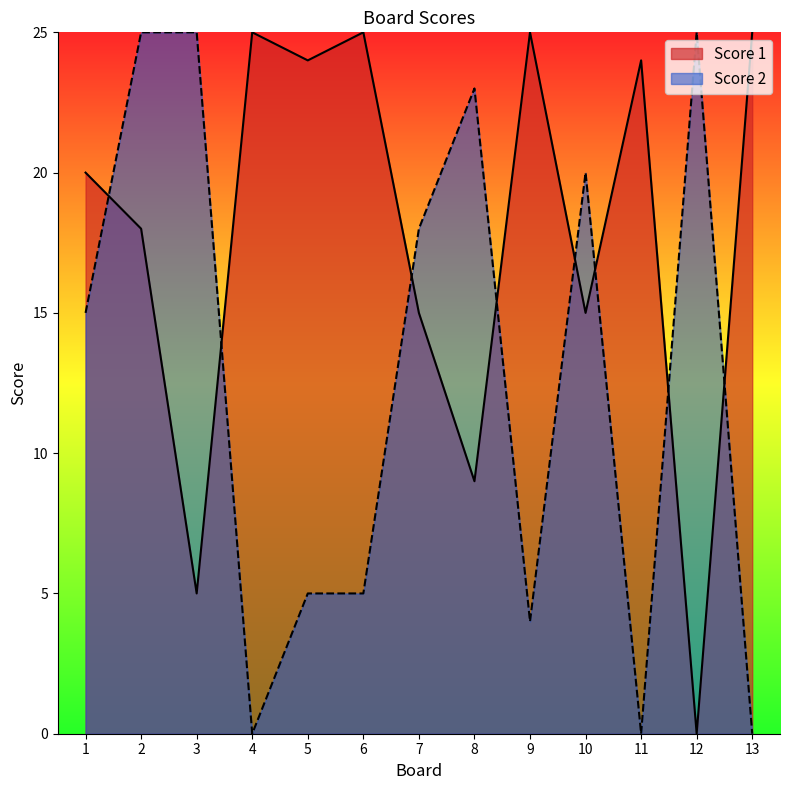

How many data points in Score 1 are above 20?

6